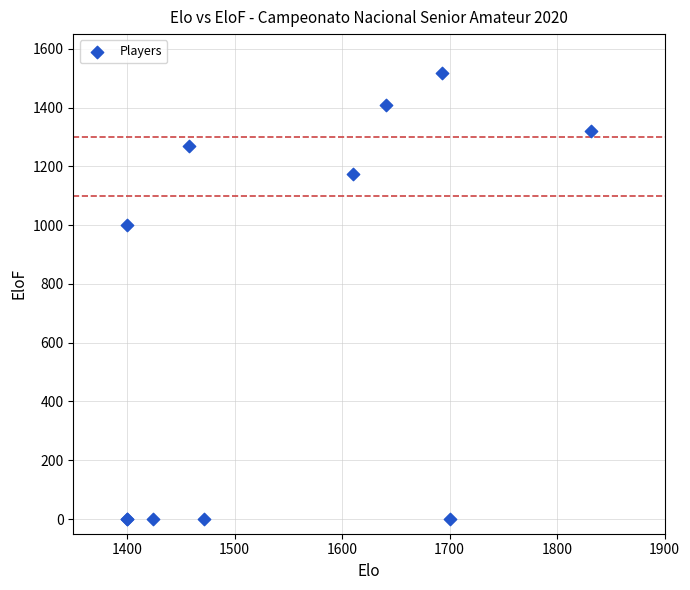

What Y value in the scatter plot is closest to 759?

1001